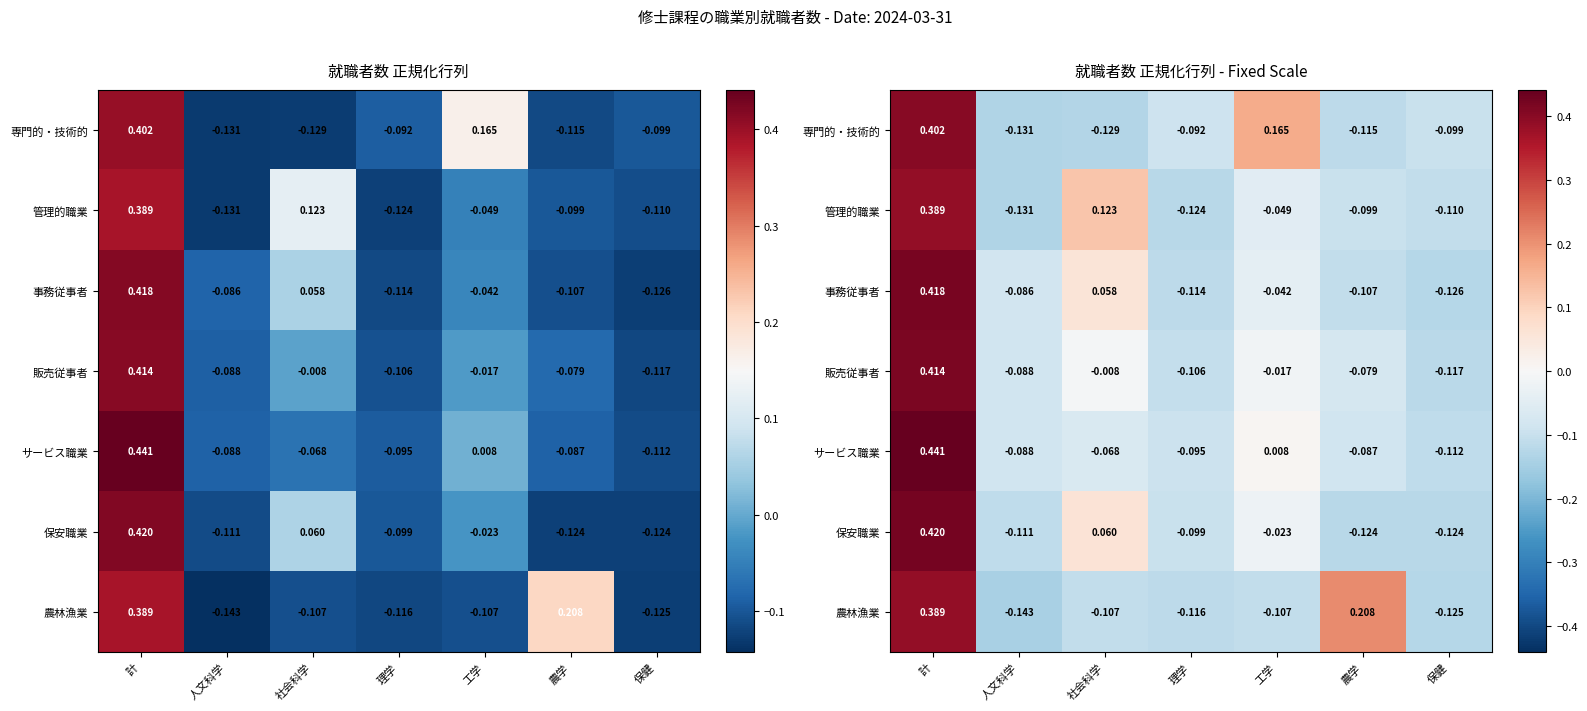

Rank the series at 工学 from highest to lowest value.

専門的・技術的, サービス職業, 販売従事者, 保安職業, 事務従事者, 管理的職業, 農林漁業